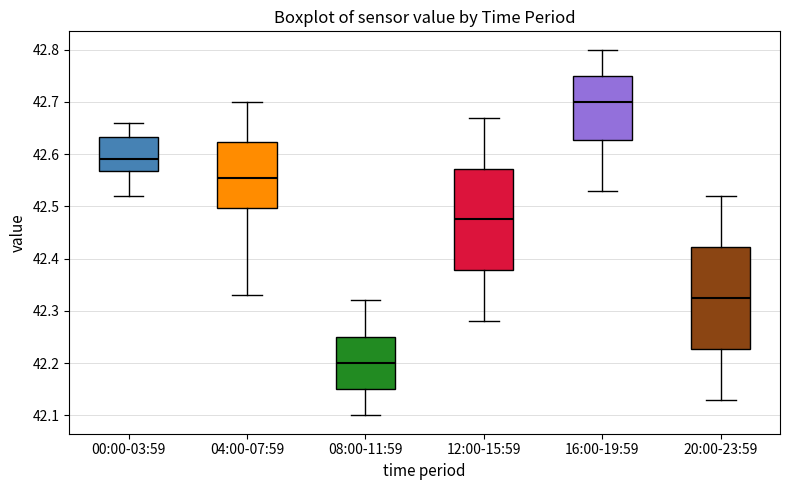

Where is the lower edge of the box for 08:00-11:59 on the y-axis? The values are not printed on the chart, so give them approximately, as read against the axis.

42.15